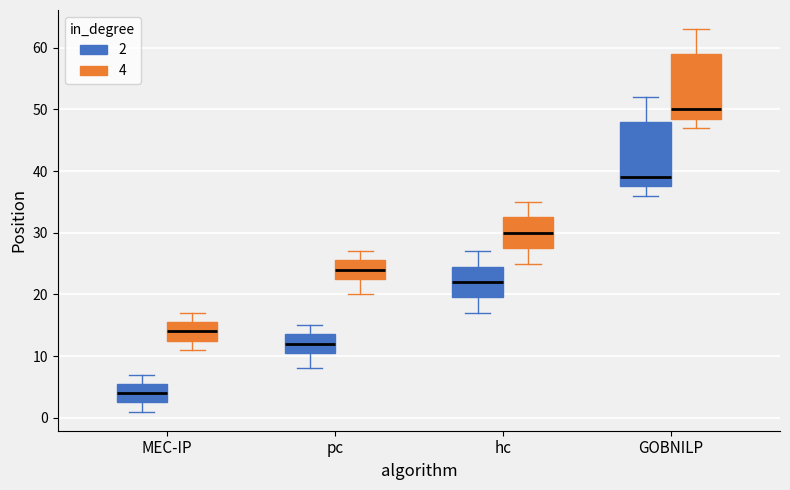

Where is the lower edge of the box for hc (2) on the y-axis? The values are not printed on the chart, so give them approximately, as read against the axis.

20